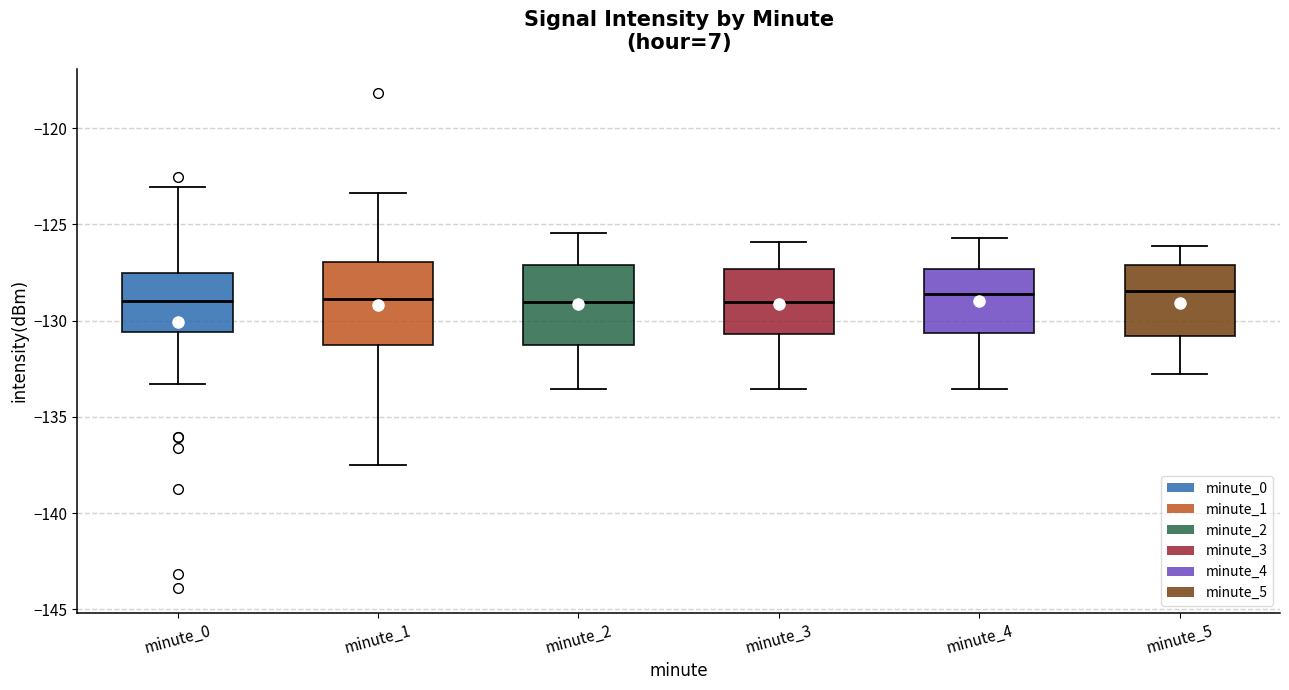

Reading left to right, read every box against the y-axis: the position of its median line, the range the box covers, and the ends of its whiskers. The values are not printed on the chart, so give them approximately, as read against the axis.

minute_0: median -129.0, box -130.5 to -127.5, whiskers -133.5 to -123.0
minute_1: median -129.0, box -131.5 to -127.0, whiskers -137.5 to -123.5
minute_2: median -129.0, box -131.5 to -127.0, whiskers -133.5 to -125.5
minute_3: median -129.0, box -130.5 to -127.5, whiskers -133.5 to -126.0
minute_4: median -128.5, box -130.5 to -127.5, whiskers -133.5 to -125.5
minute_5: median -128.5, box -131.0 to -127.0, whiskers -133.0 to -126.0